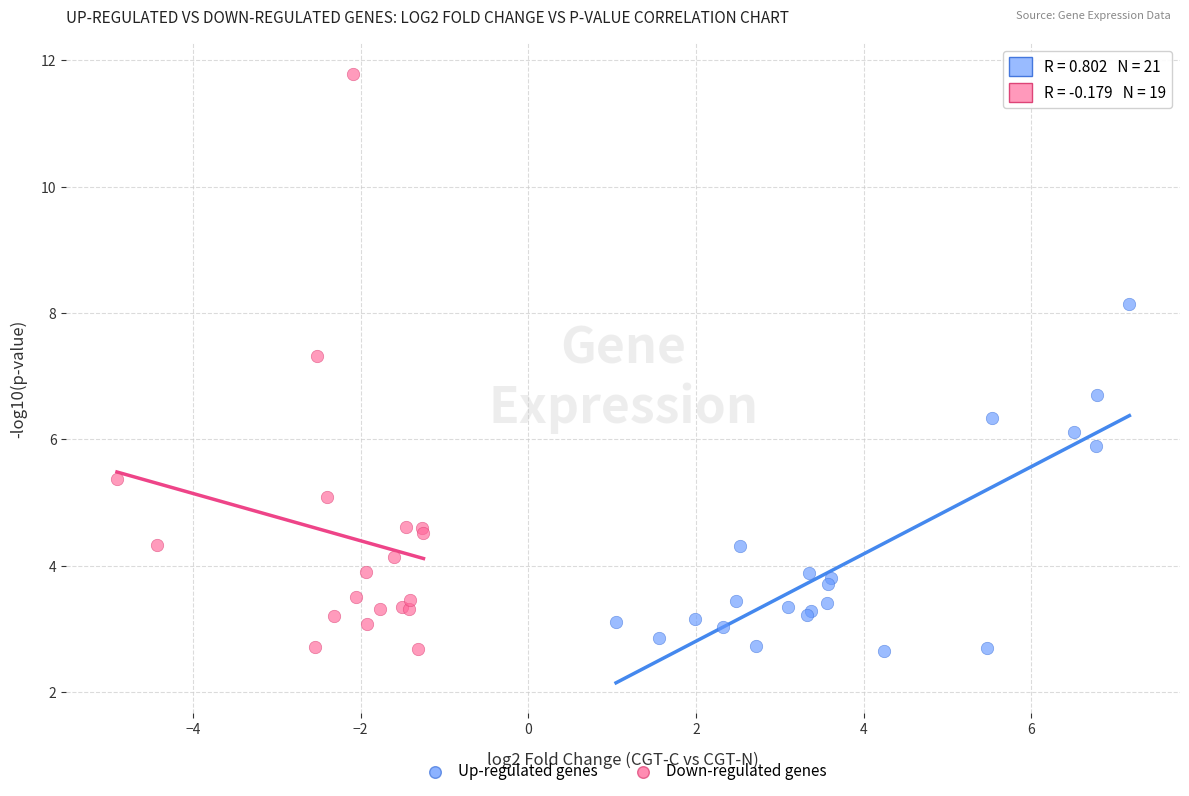

Which series reaches the maximum Y coordinate?

Down-regulated genes